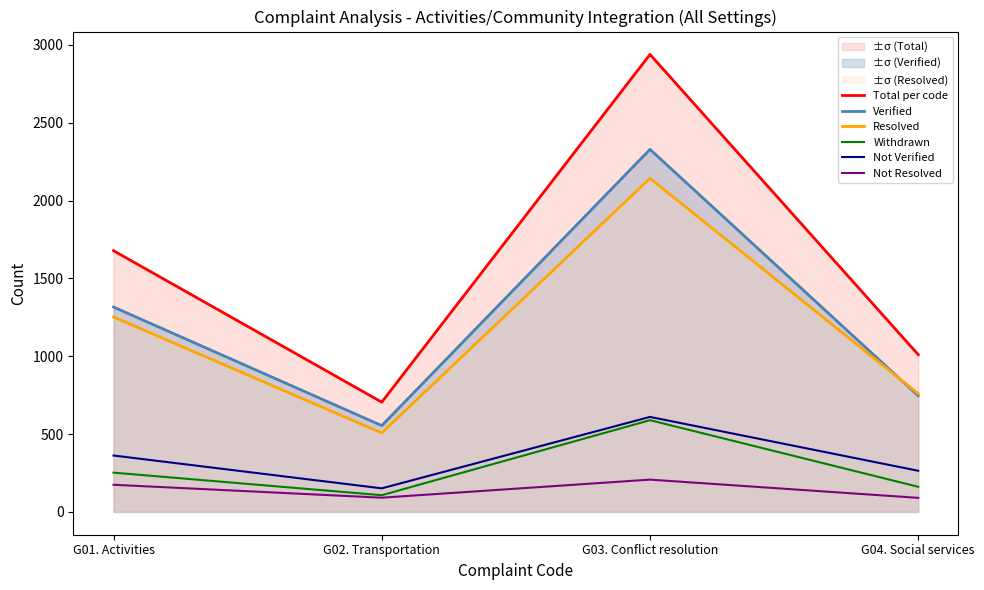

How many interior local peaks does the Withdrawn series have?

1